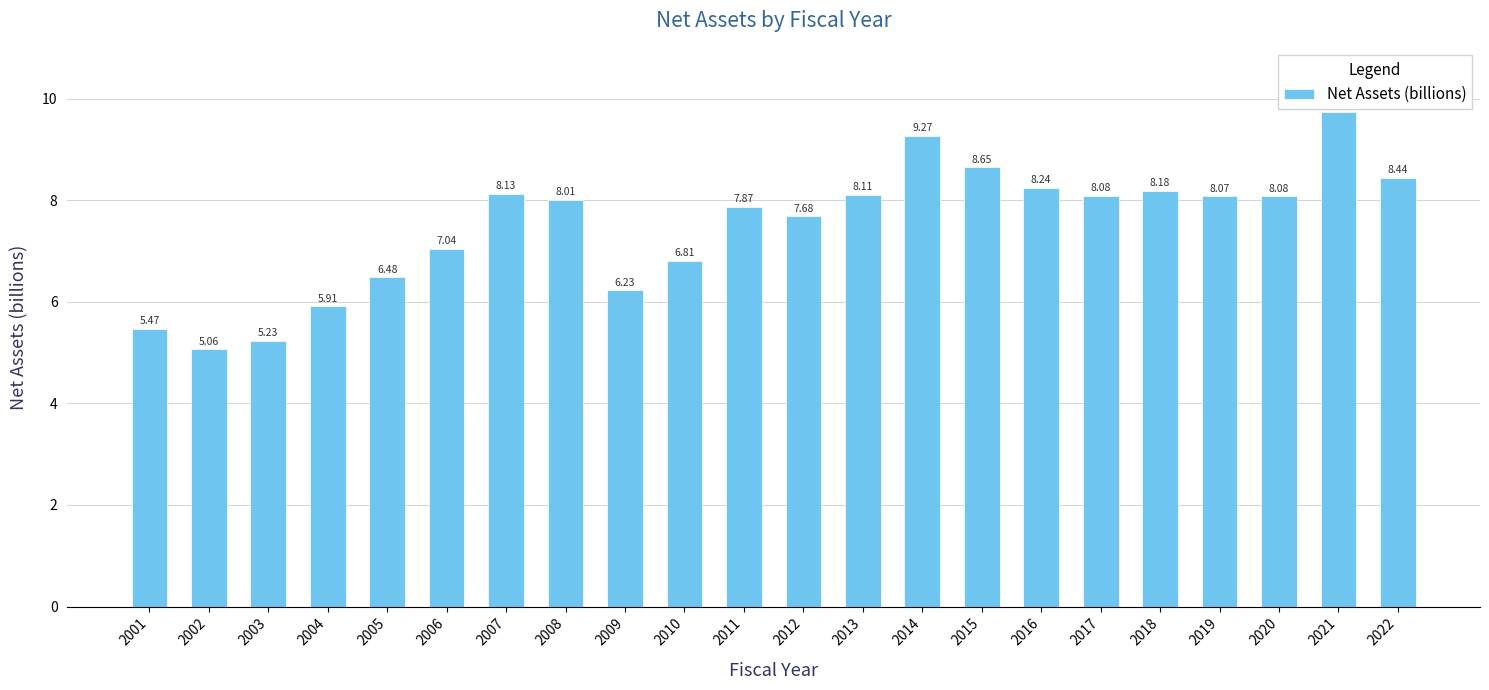

At which label is the value closest to 7?

2006